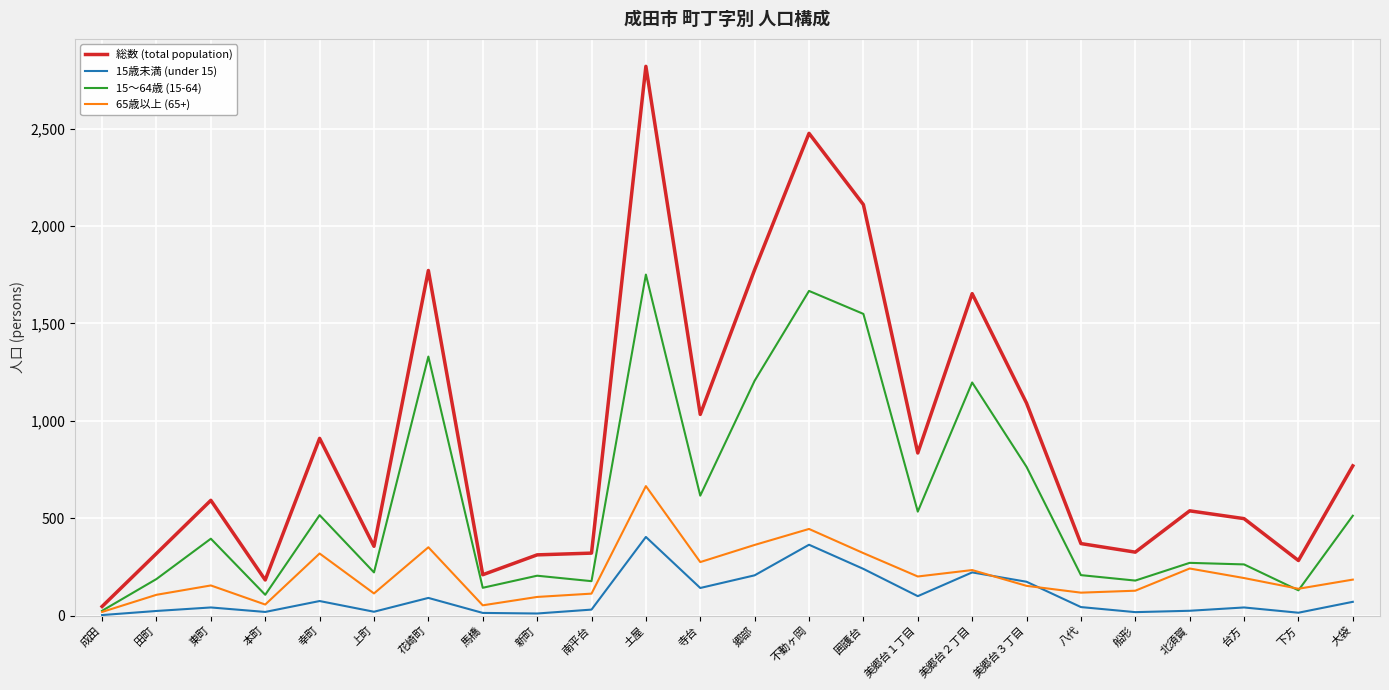

True or false: 15歳未満 (under 15) has more than 2 interior local peaks.

True